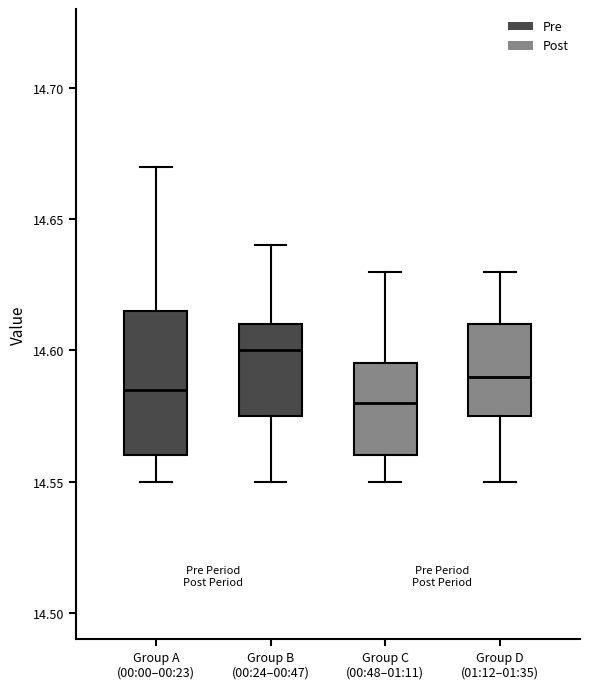

Comparing the boxes themselves (not the whiskers), which one is the tallest?

Group A (00:00–00:23)